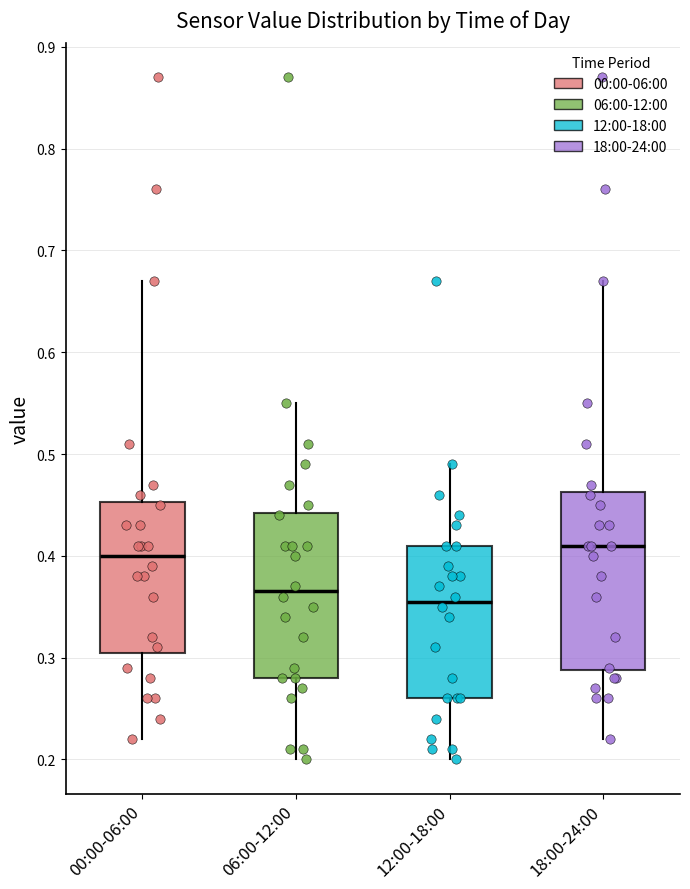

Reading left to right, transcribe this box plot: for each box, give where its median line is, the range the box spans, and where its two whiskers end, as read against the y-axis. The values are not printed on the chart, so give them approximately, as read against the axis.

00:00-06:00: median 0.40, box 0.31 to 0.45, whiskers 0.22 to 0.67
06:00-12:00: median 0.37, box 0.28 to 0.44, whiskers 0.20 to 0.55
12:00-18:00: median 0.36, box 0.26 to 0.41, whiskers 0.20 to 0.49
18:00-24:00: median 0.41, box 0.29 to 0.46, whiskers 0.22 to 0.67